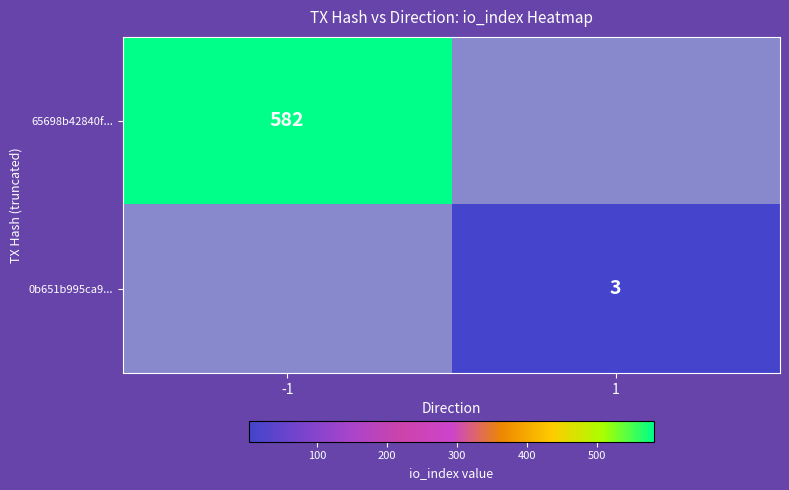

True or false: 0b651b995ca9... has a value of 3 at 1.

True